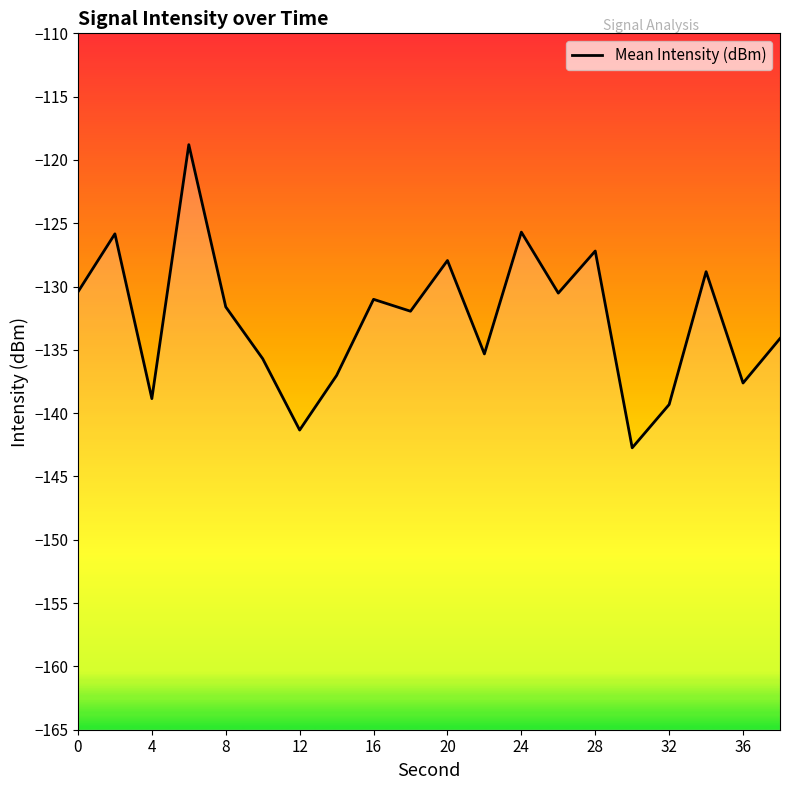

How many interior local peaks (higher than both neighbors) does the data have?

7